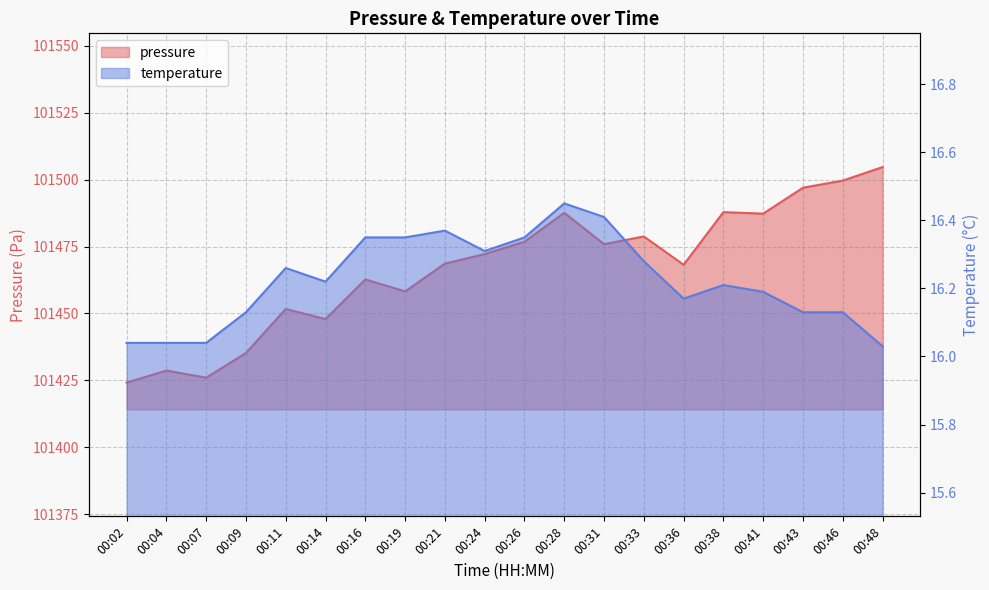

What is the value of the temperature point at the 12th from the left?

16.4